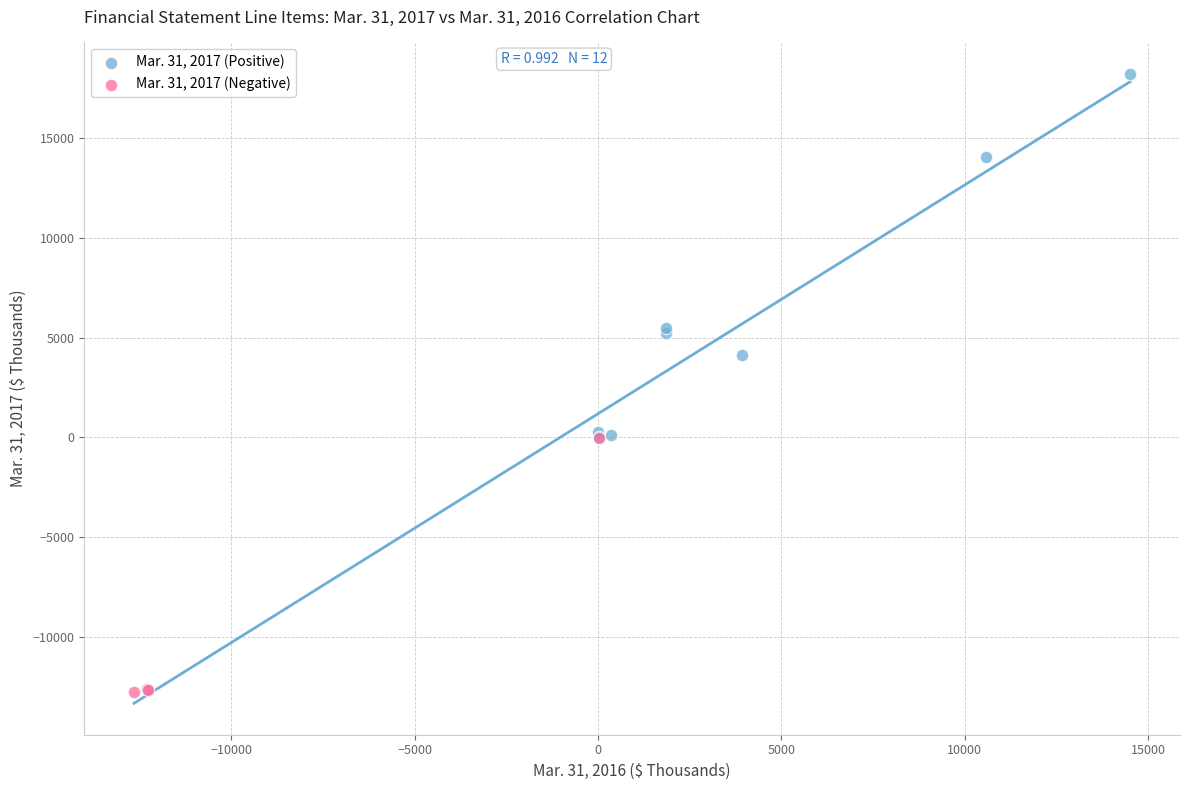

Which series has the largest Y range (max minus min)?

Mar. 31, 2017 (Positive)